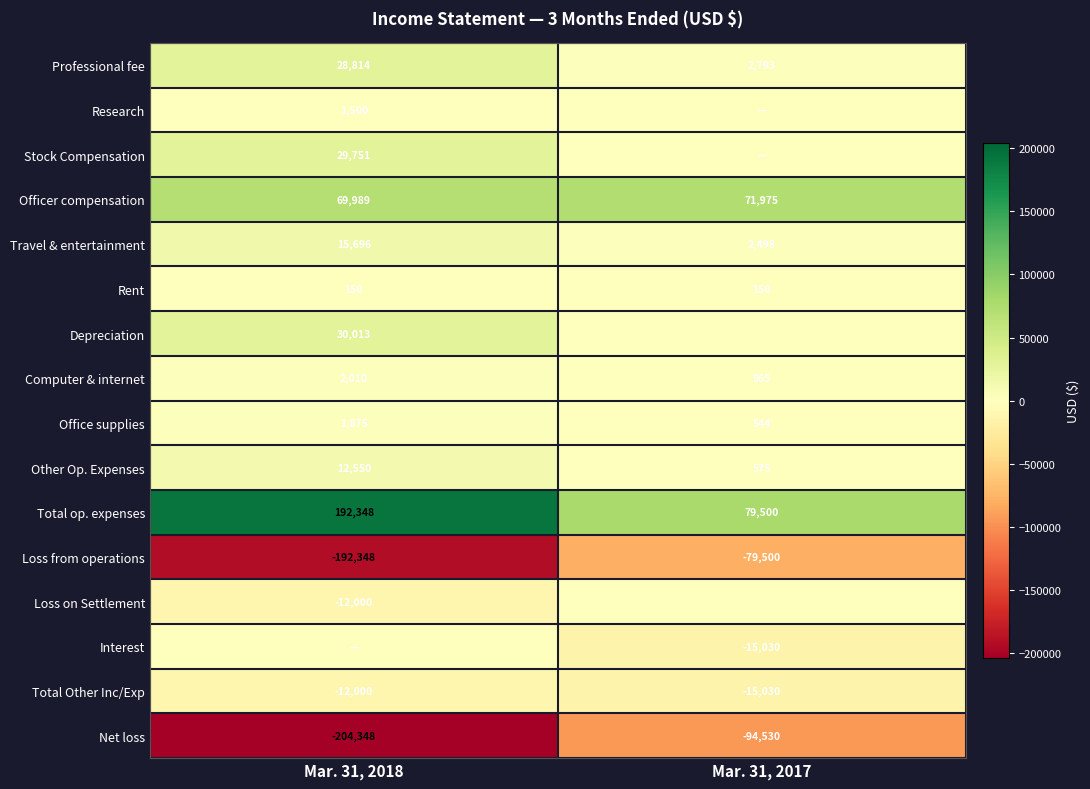

Between Mar. 31, 2018 and Mar. 31, 2017, which is larger?

Mar. 31, 2018